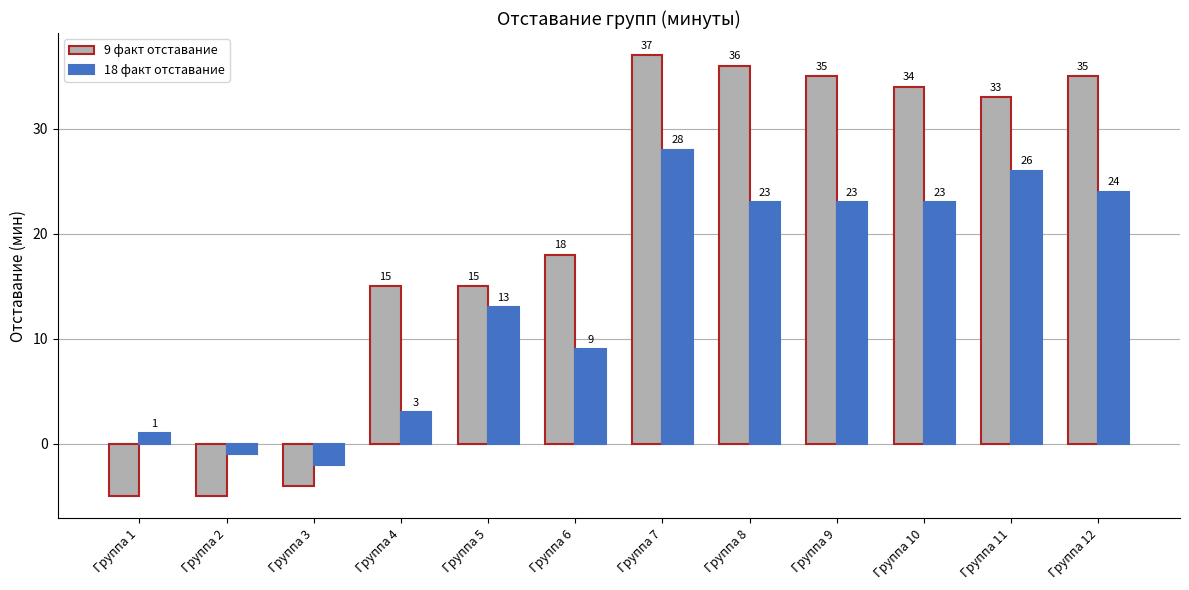

What is the value of the 18 факт отставание bar at the 3rd from the left?

-2